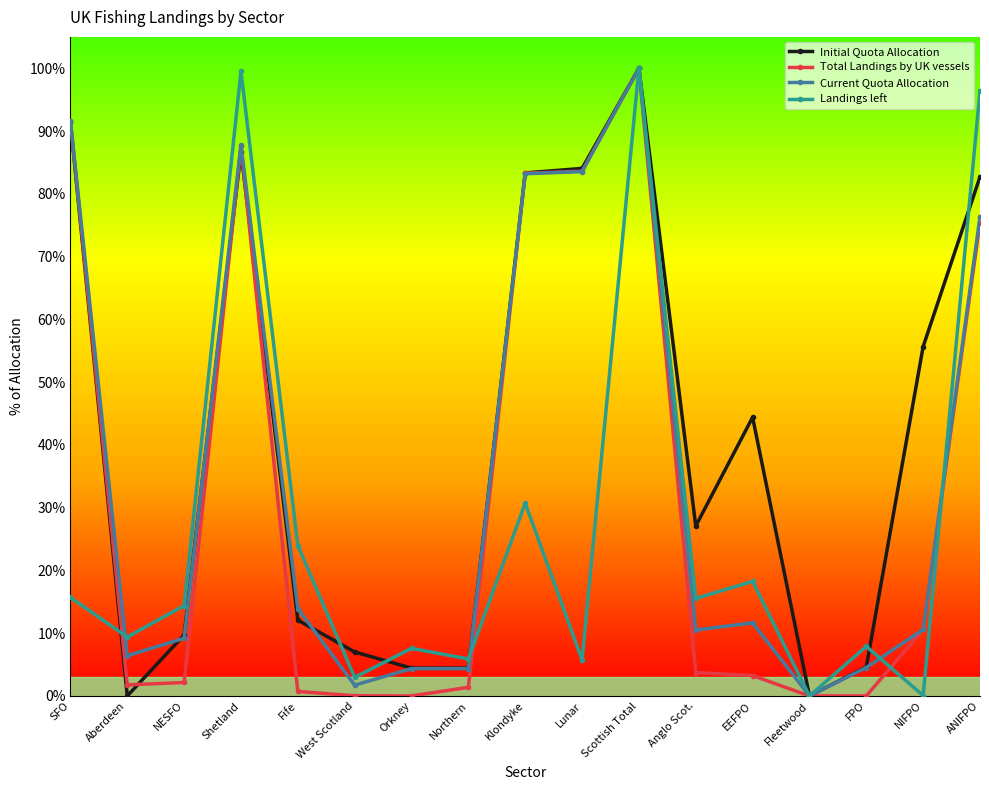

Count the number of categories in the chart.

17